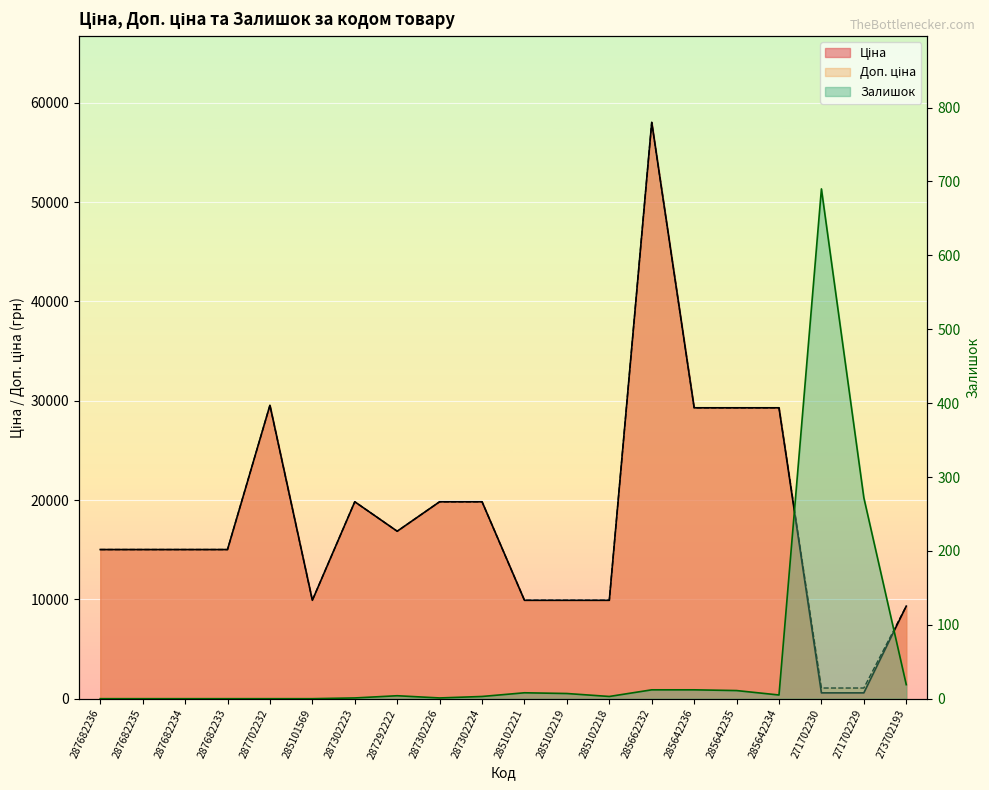

Which series has the largest range (max minus min)?

Ціна